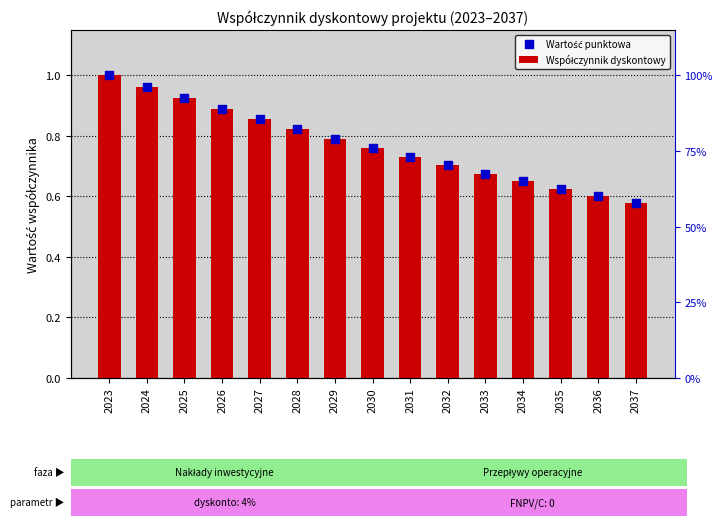

Is the value of Wartość punktowa at 2036 greater than the value of Współczynnik dyskontowy at 2034?

No